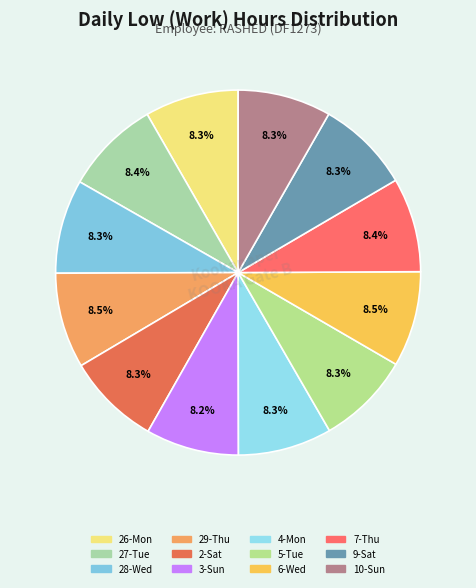

Count the number of slices in the pie.

12